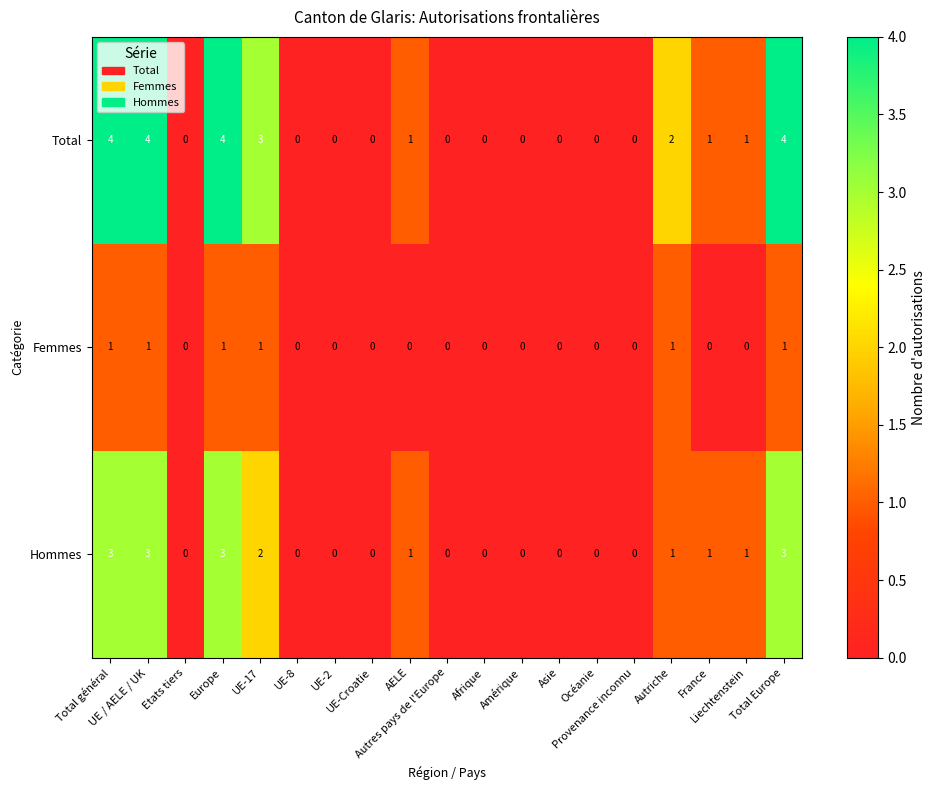

How many Hommes values are between 0 and 2?

15